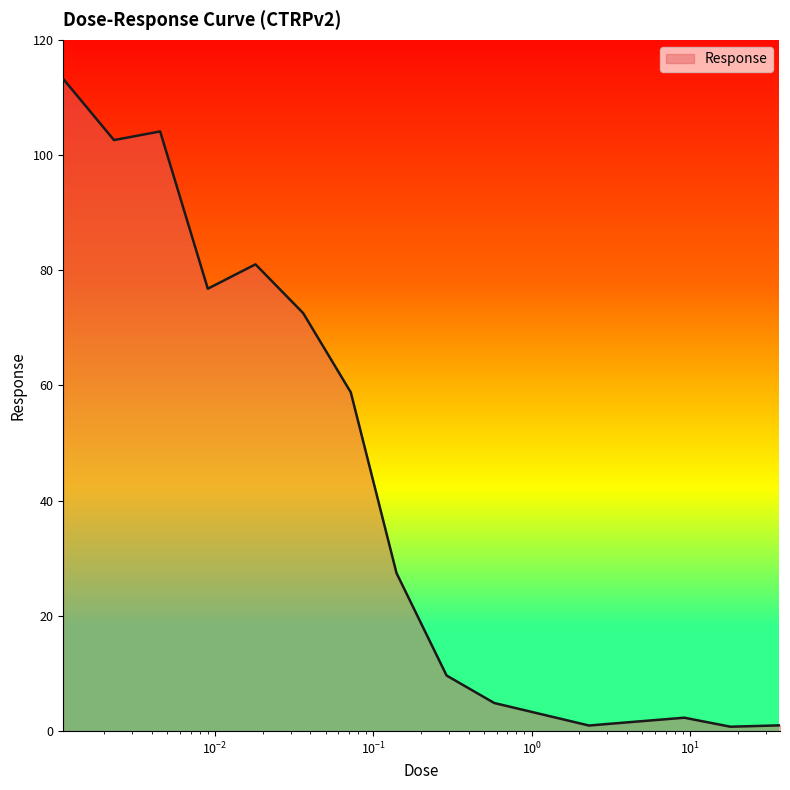

What is the greatest value displayed?

113.2